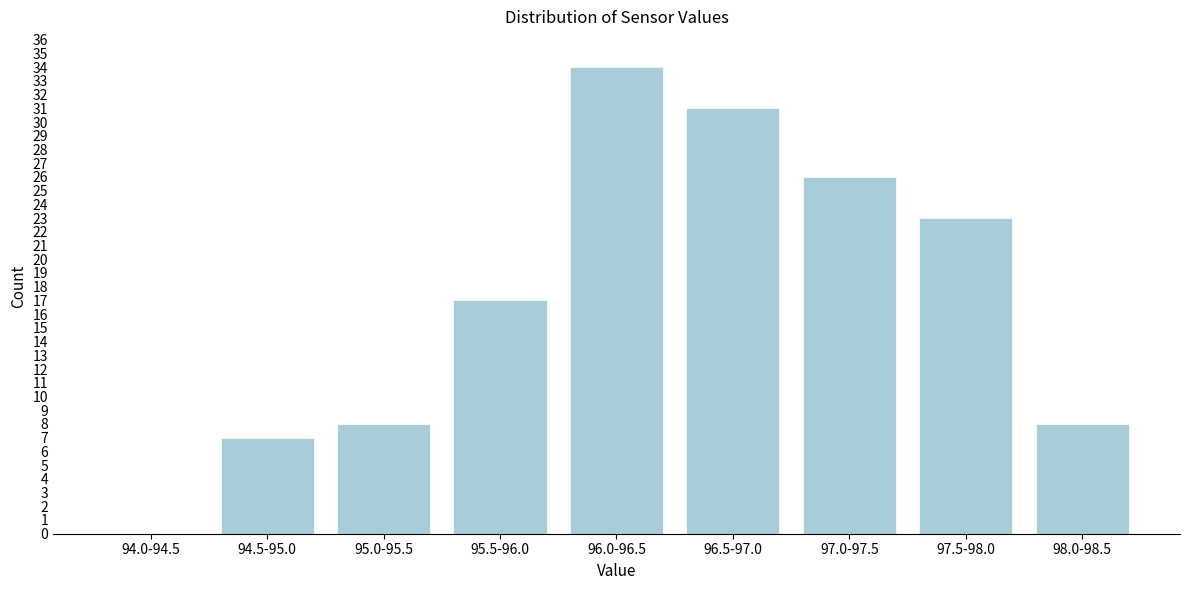

Reading left to right, extract all data points from this chart.

94.0-94.5=0	94.5-95.0=7	95.0-95.5=8	95.5-96.0=17	96.0-96.5=34	96.5-97.0=31	97.0-97.5=26	97.5-98.0=23	98.0-98.5=8